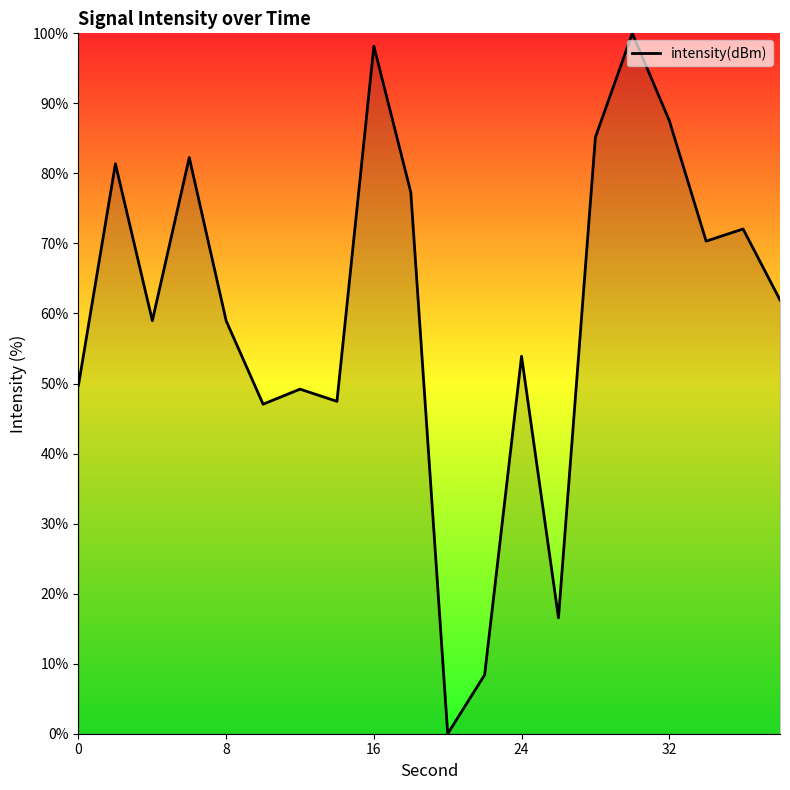

What is the greatest value displayed?

100.0